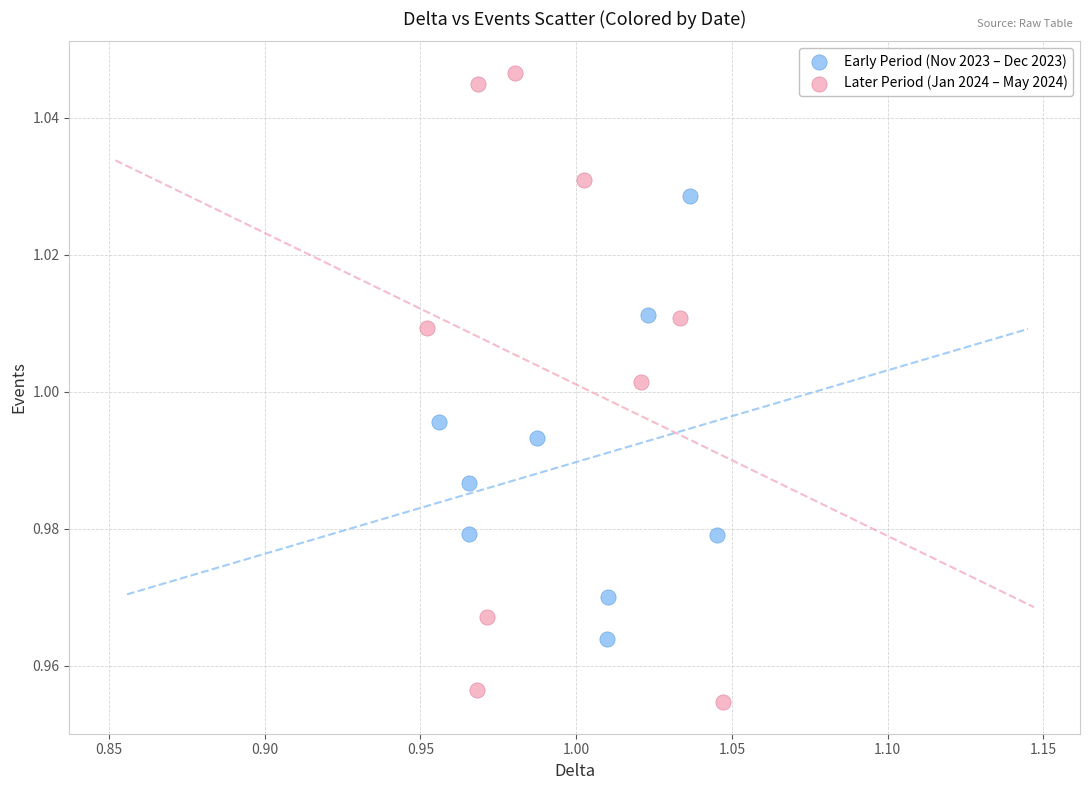

Which series reaches the maximum Y coordinate?

Later Period (Jan 2024 – May 2024)